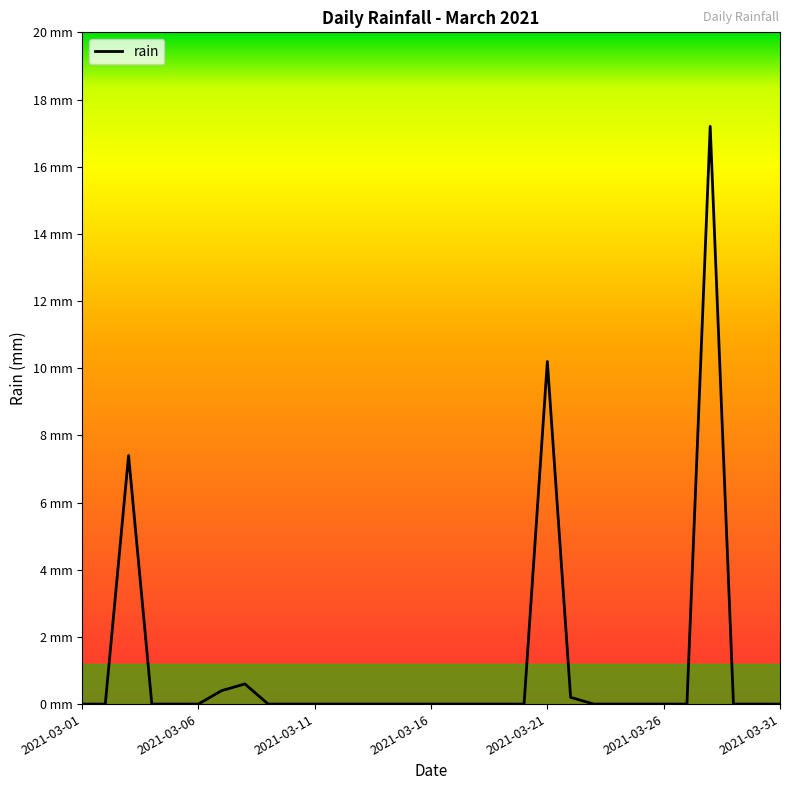

Is this an area chart (filled region under the line)?

No